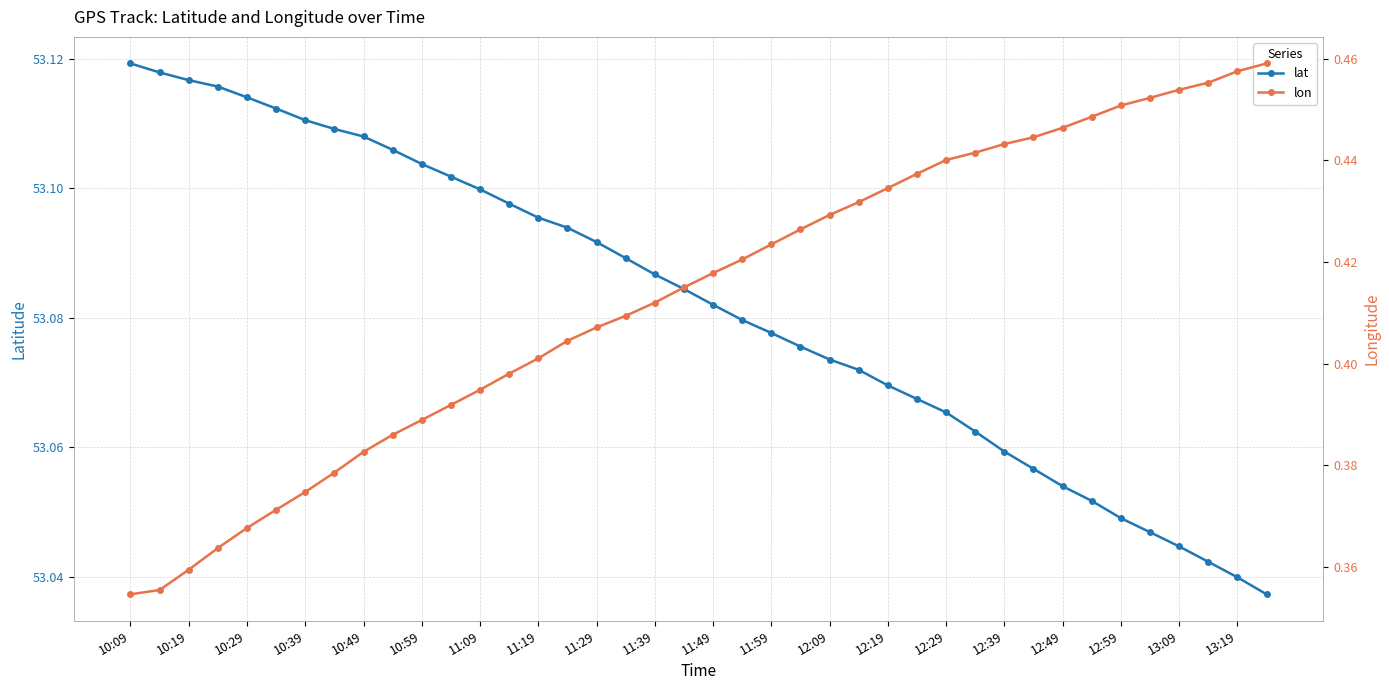

What is the value of the lat point at the 17th from the left?

53.1